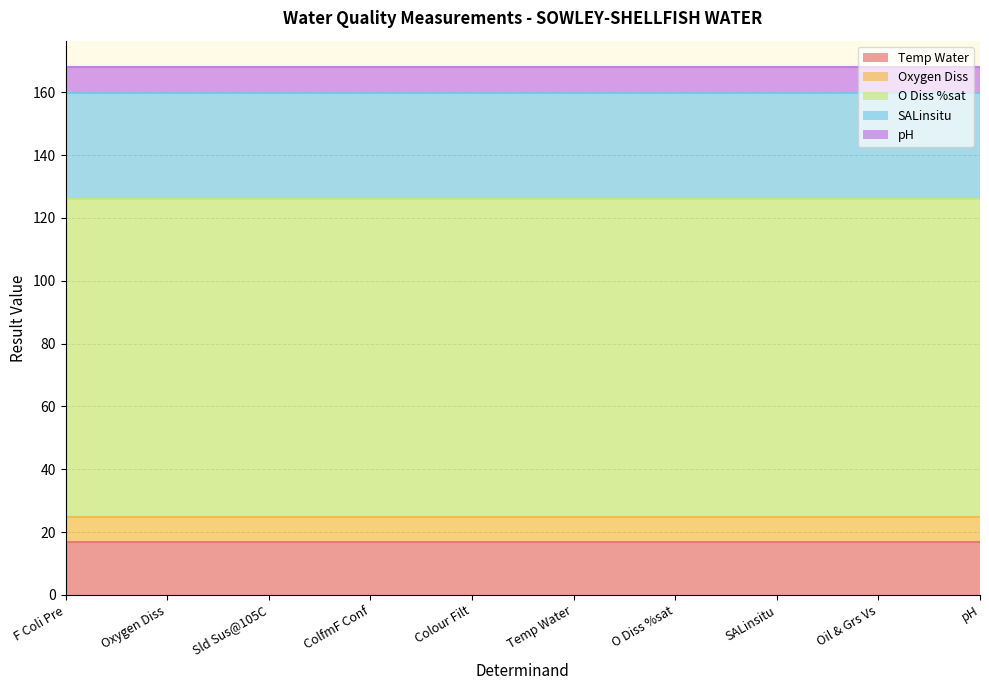

At how many categories does at least one series exceed 98?

10